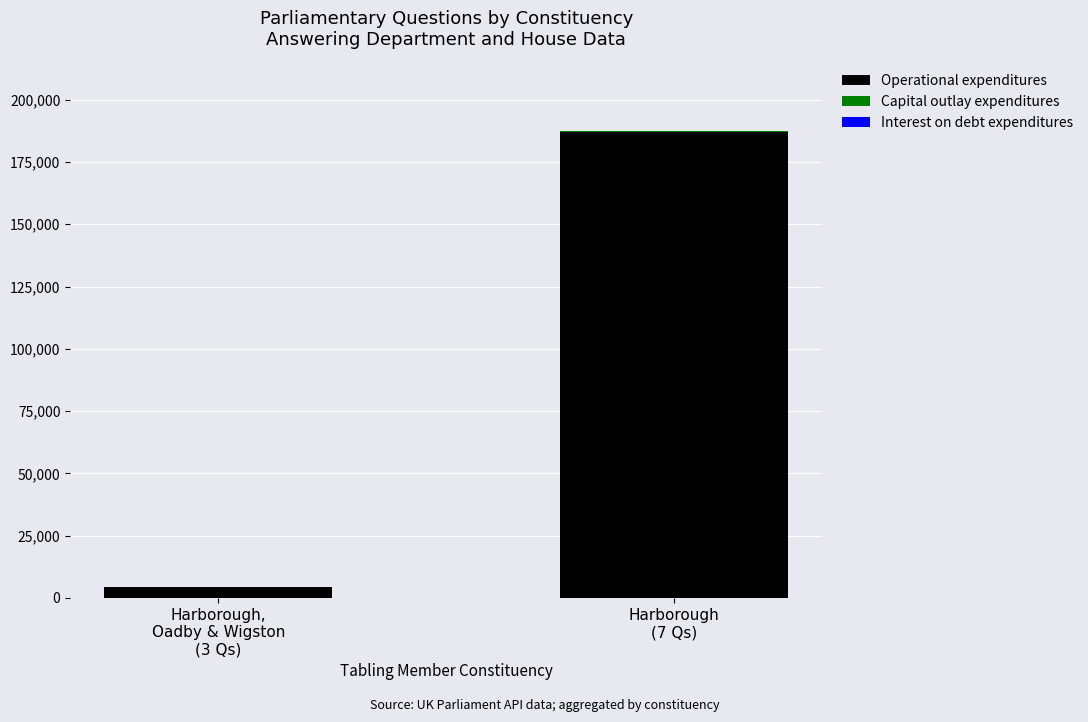

The value of Operational expenditures at Harborough
(7 Qs) is 264431. True or false?

False